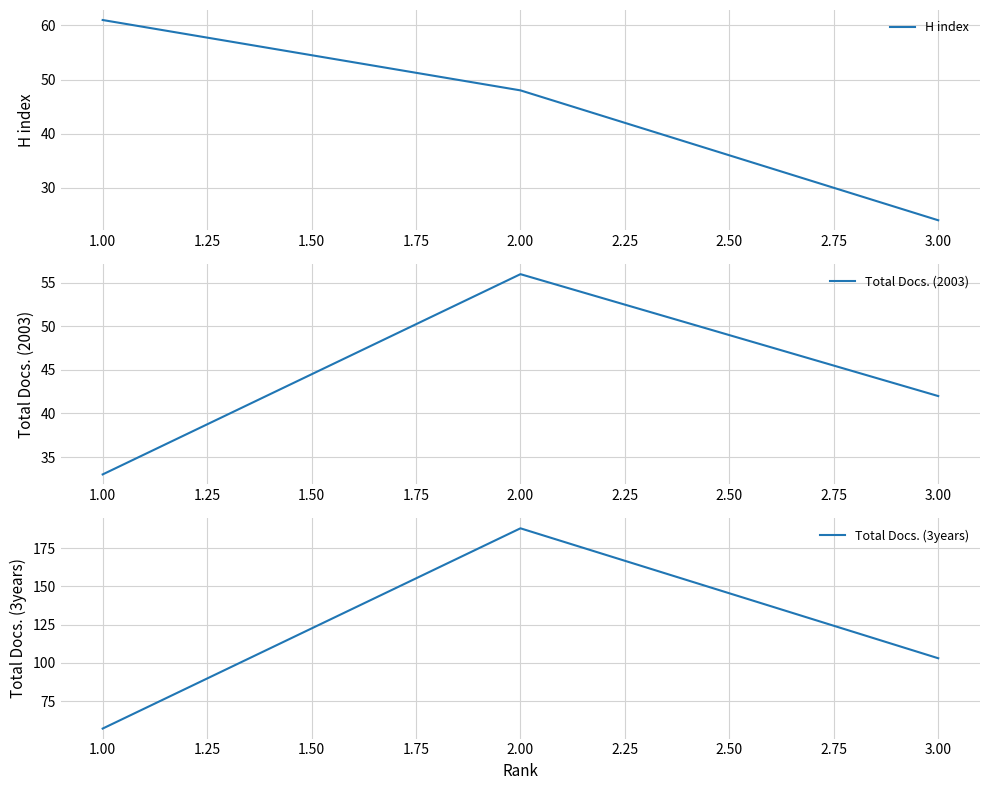

What is the sum of all Total Docs. (2003) values?

131